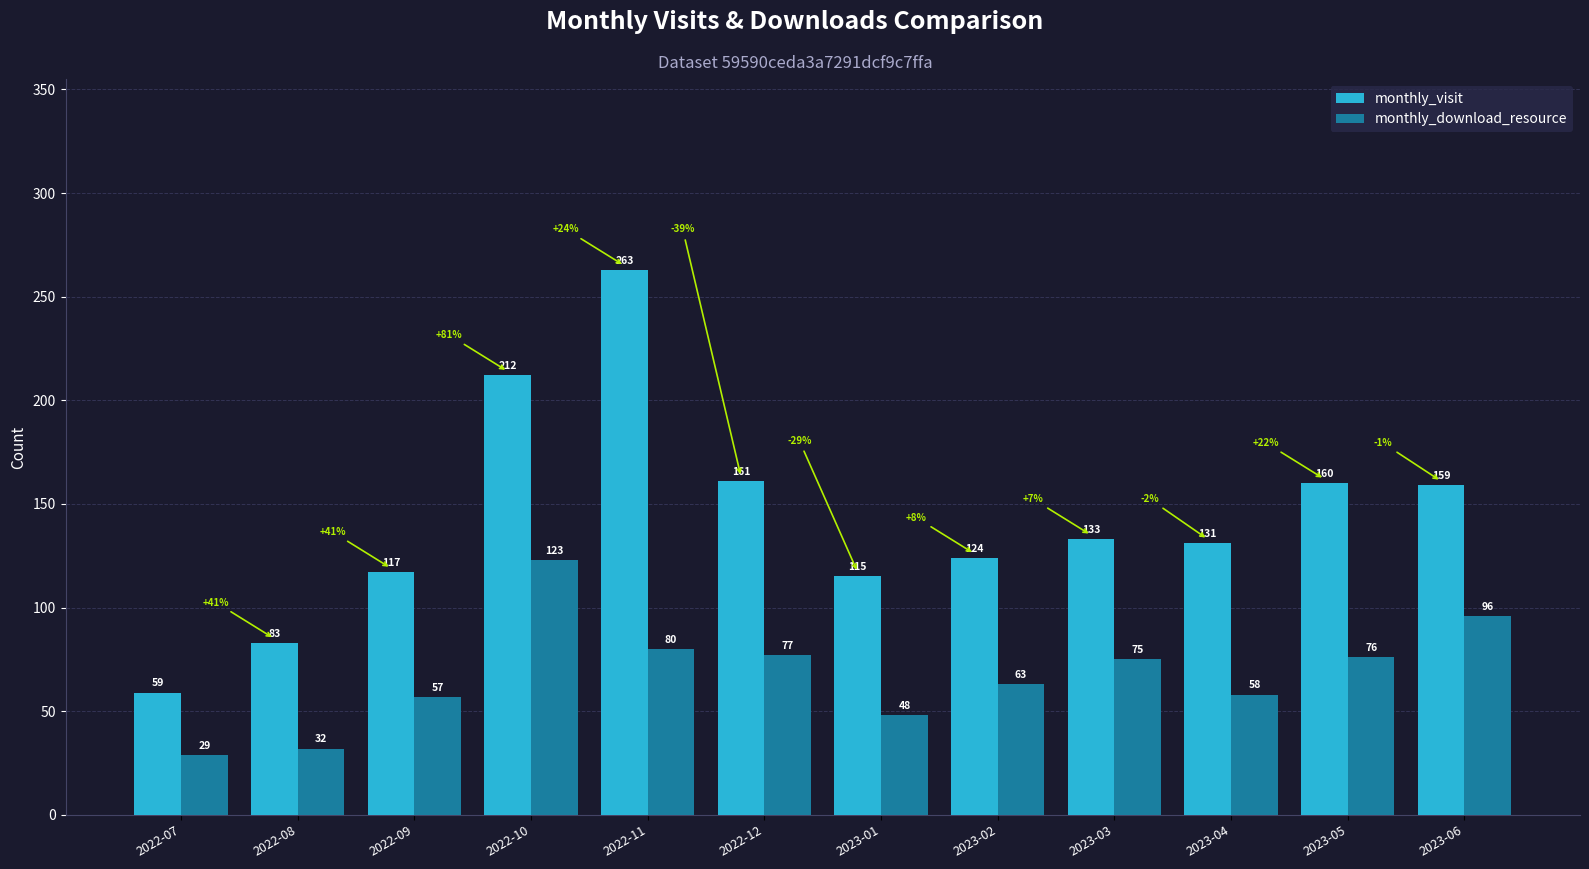

Reading left to right, what are all the values shown in this chart?

monthly_visit: 2022-07=59	2022-08=83	2022-09=117	2022-10=212	2022-11=263	2022-12=161	2023-01=115	2023-02=124	2023-03=133	2023-04=131	2023-05=160	2023-06=159
monthly_download_resource: 2022-07=29	2022-08=32	2022-09=57	2022-10=123	2022-11=80	2022-12=77	2023-01=48	2023-02=63	2023-03=75	2023-04=58	2023-05=76	2023-06=96